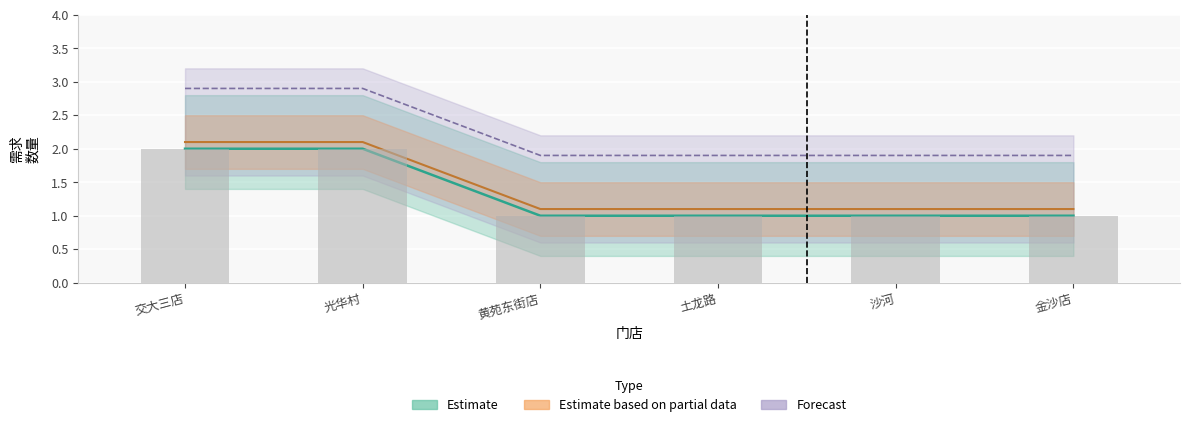

How many values exceed 1?

2